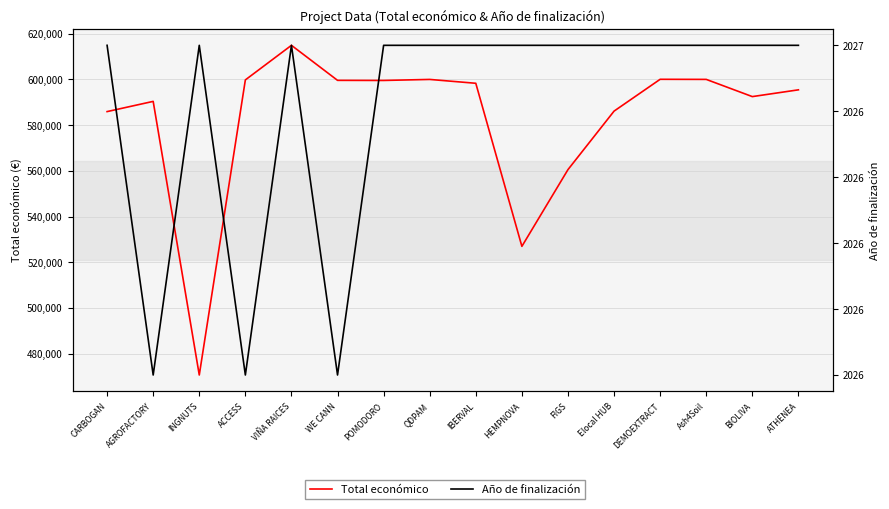

What are all the series names shown in the legend?

Total económico, Año de finalización